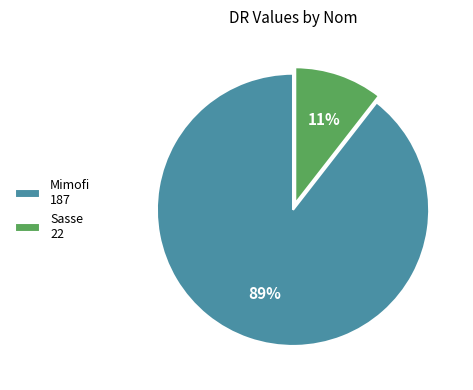

Which has a higher value, Sasse 22 or Mimofi 187?

Mimofi 187